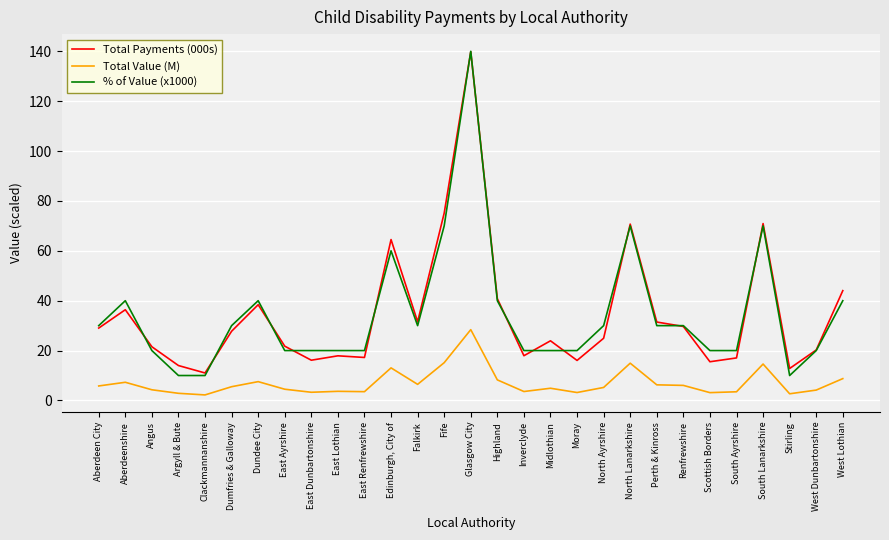

At which label does Total Value (M) reach its peak?

Glasgow City